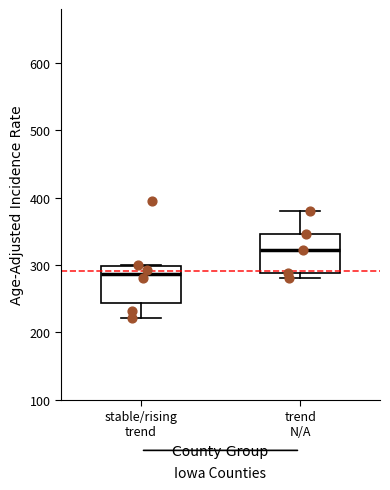

Which box's median line is the highest?

trend N/A